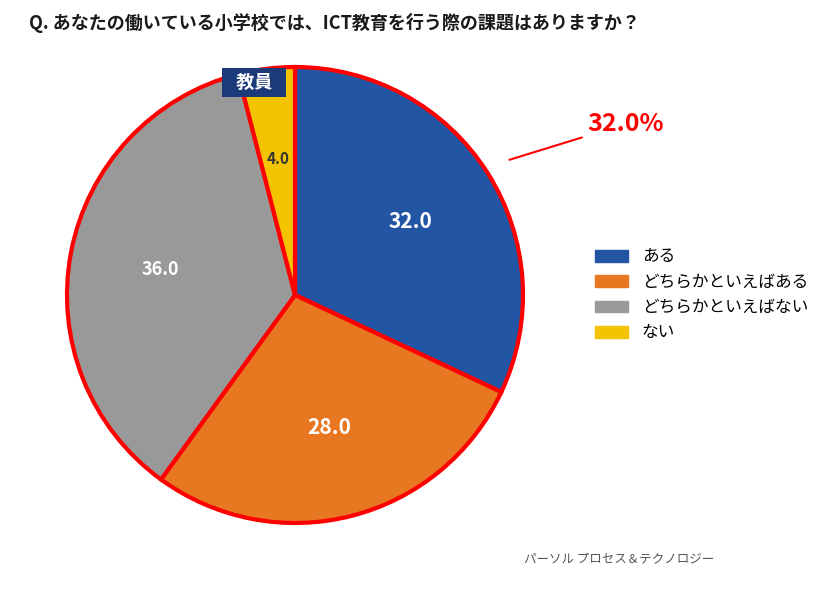

Is there any slice that represents more than half of the pie?

No